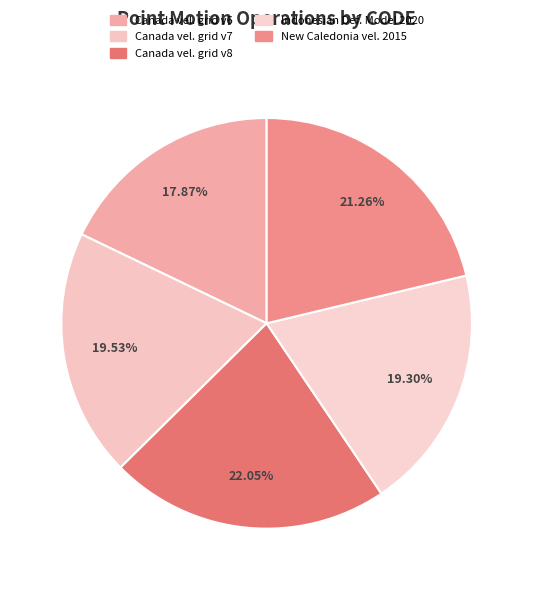

Count the number of slices in the pie.

5